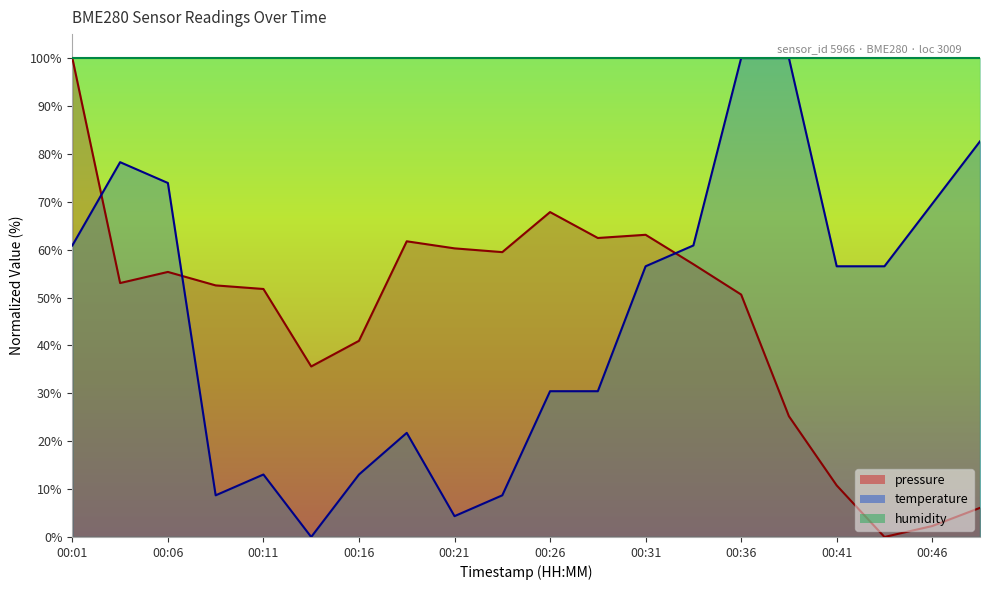

Which category has the highest value across all series?

00:01